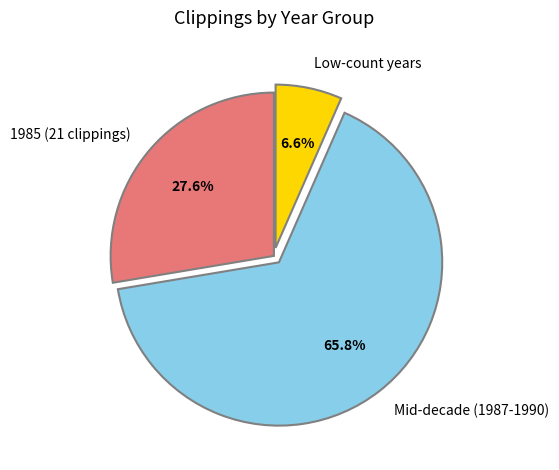

Which slice represents more than half of the pie?

Mid-decade (1987-1990)